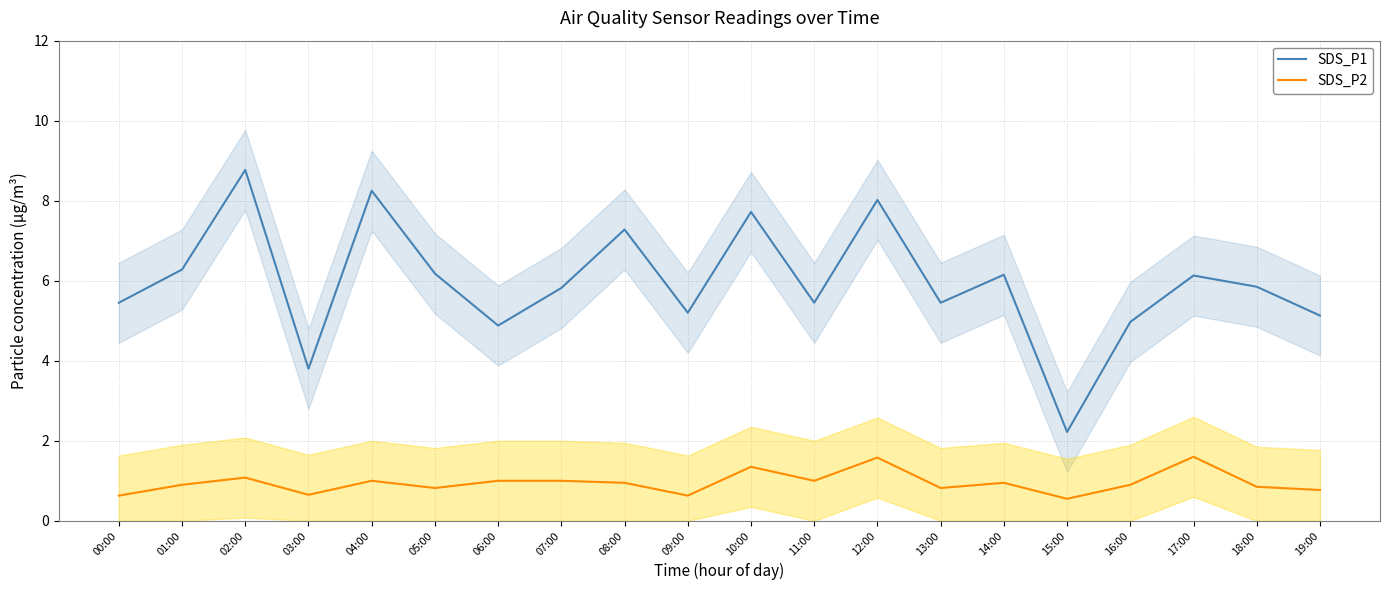

True or false: SDS_P1 and SDS_P2 intersect in this chart.

False